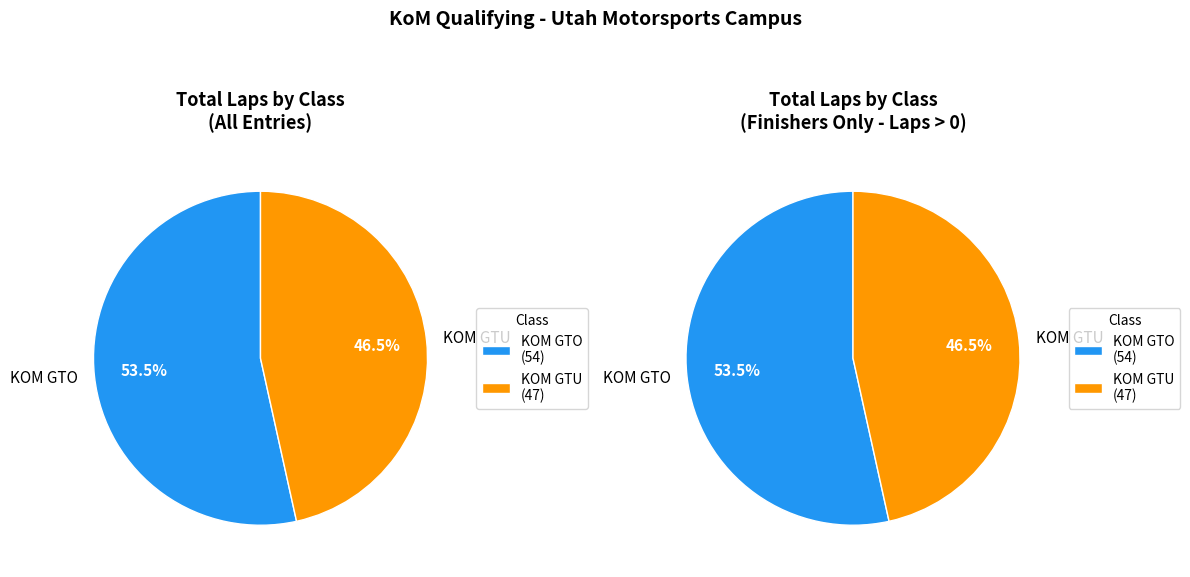

Does 9 represent more than half of the total?

No